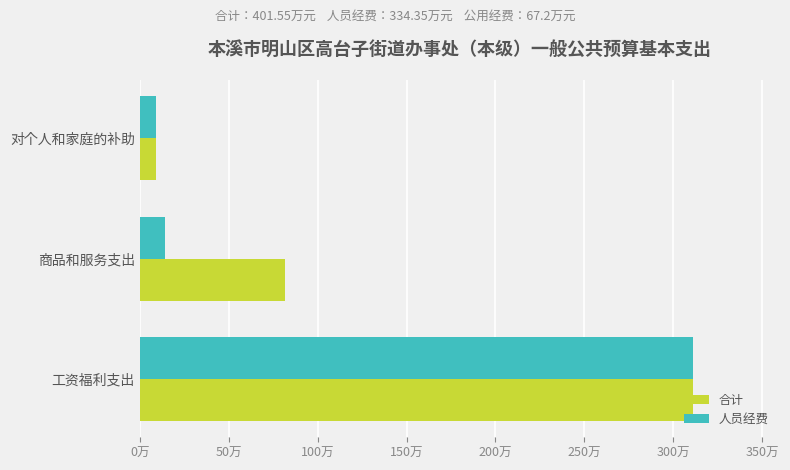

What is the minimum value shown in the chart?

9.0